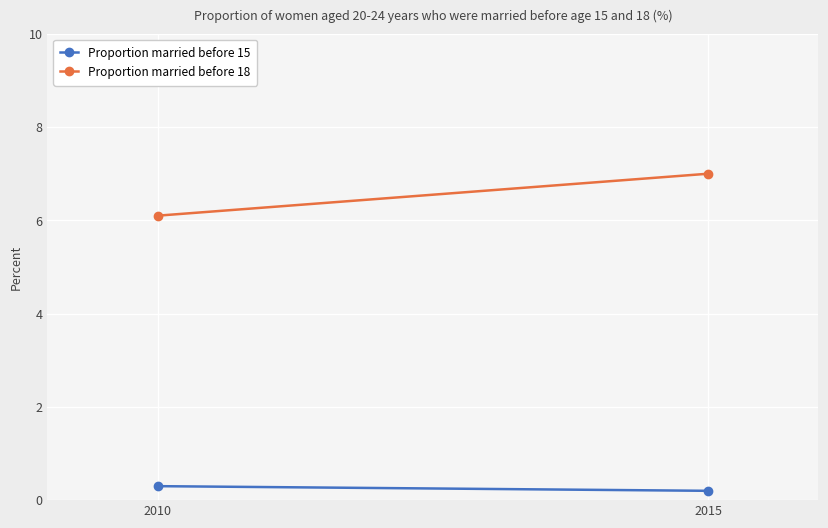

The Proportion married before 15 series shows 0.3 at 2015. True or false?

False